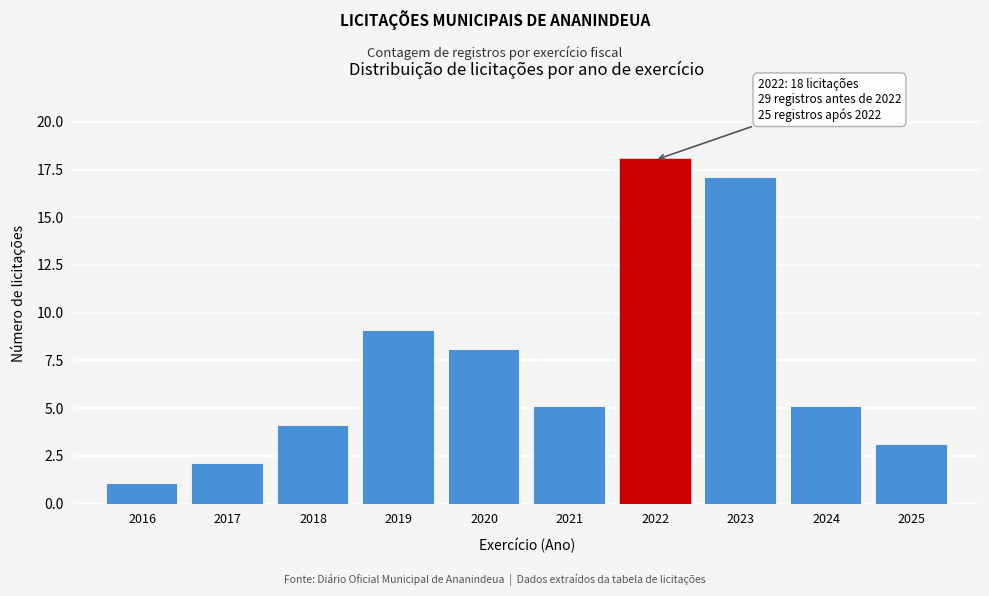

Reading right to left, extract all data points from this chart.

3	5	17	18	5	8	9	4	2	1